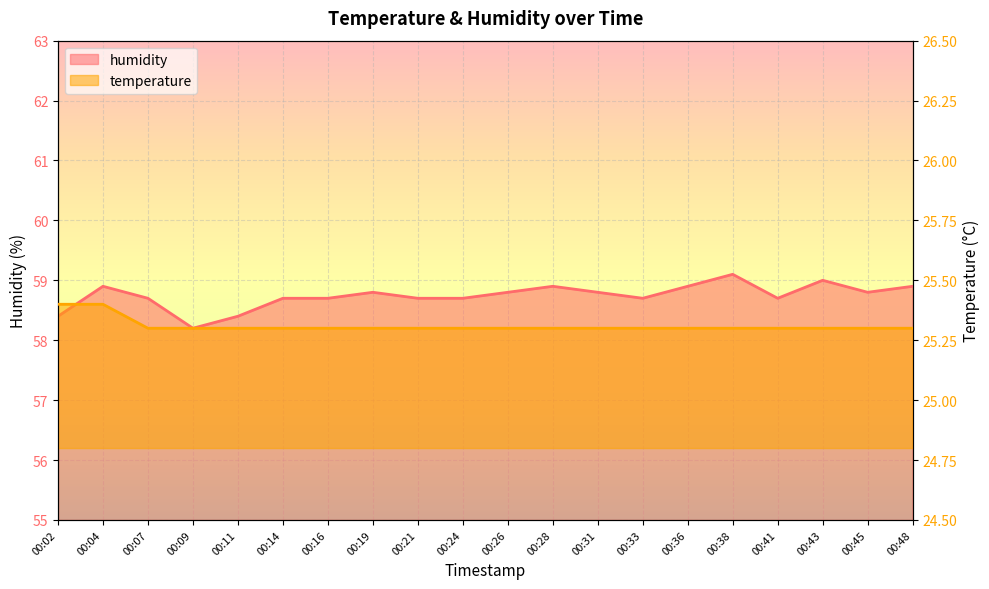

Reading right to left, what are all the values shown in this chart?

temperature: 00:48=25.3	00:45=25.3	00:43=25.3	00:41=25.3	00:38=25.3	00:36=25.3	00:33=25.3	00:31=25.3	00:28=25.3	00:26=25.3	00:24=25.3	00:21=25.3	00:19=25.3	00:16=25.3	00:14=25.3	00:11=25.3	00:09=25.3	00:07=25.3	00:04=25.4	00:02=25.4
humidity: 00:48=58.9	00:45=58.8	00:43=59.0	00:41=58.7	00:38=59.1	00:36=58.9	00:33=58.7	00:31=58.8	00:28=58.9	00:26=58.8	00:24=58.7	00:21=58.7	00:19=58.8	00:16=58.7	00:14=58.7	00:11=58.4	00:09=58.2	00:07=58.7	00:04=58.9	00:02=58.4